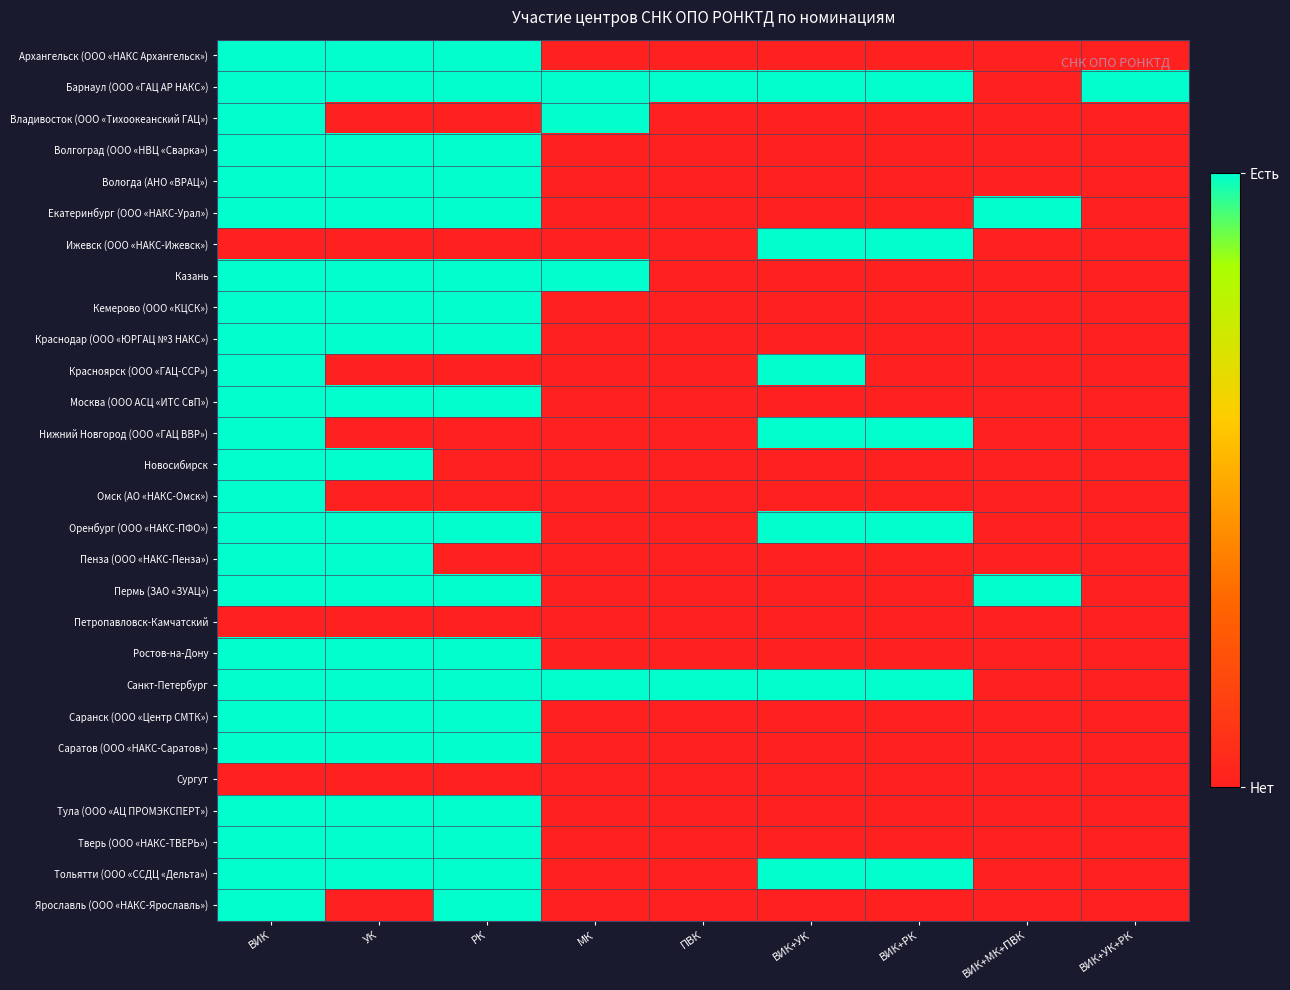

List the series in order of their peak value, lowest first.

Петропавловск-Камчатский, Сургут, Архангельск (ООО «НАКС Архангельск»), Барнаул (ООО «ГАЦ АР НАКС»), Владивосток (ООО «Тихоокеанский ГАЦ»), Волгоград (ООО «НВЦ «Сварка»), Вологда (АНО «ВРАЦ»), Екатеринбург (ООО «НАКС-Урал»), Ижевск (ООО «НАКС-Ижевск»), Казань, Кемерово (ООО «КЦСК»), Краснодар (ООО «ЮРГАЦ №3 НАКС»), Красноярск (ООО «ГАЦ-ССР»), Москва (ООО АСЦ «ИТС СвП»), Нижний Новгород (ООО «ГАЦ ВВР»), Новосибирск, Омск (АО «НАКС-Омск»), Оренбург (ООО «НАКС-ПФО»), Пенза (ООО «НАКС-Пенза»), Пермь (ЗАО «ЗУАЦ»), Ростов-на-Дону, Санкт-Петербург, Саранск (ООО «Центр СМТК»), Саратов (ООО «НАКС-Саратов»), Тула (ООО «АЦ ПРОМЭКСПЕРТ»), Тверь (ООО «НАКС-ТВЕРЬ»), Тольятти (ООО «ССДЦ «Дельта»), Ярославль (ООО «НАКС-Ярославль»)